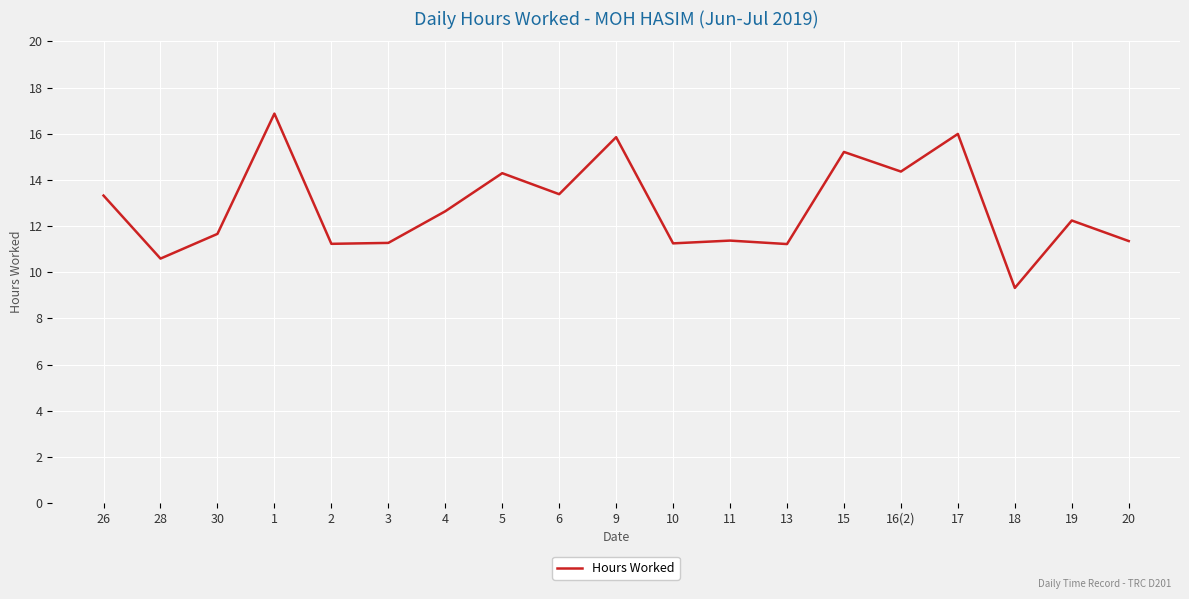

Count the number of values greater than 12.

10